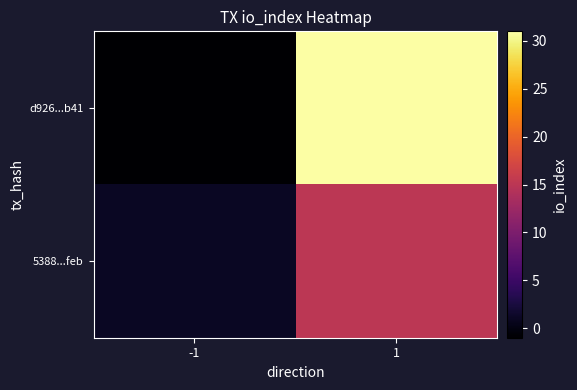

Which has a higher value, 1 or -1?

1